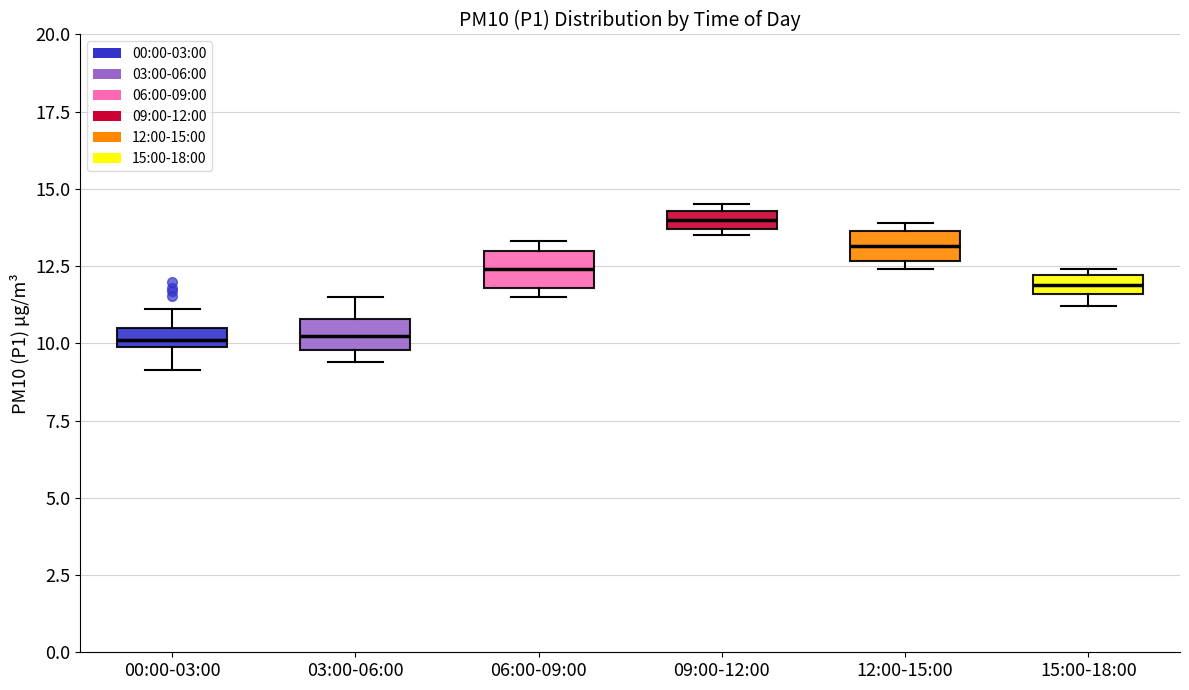

Where is the upper edge of the box for 06:00-09:00 on the y-axis? The values are not printed on the chart, so give them approximately, as read against the axis.

13.0